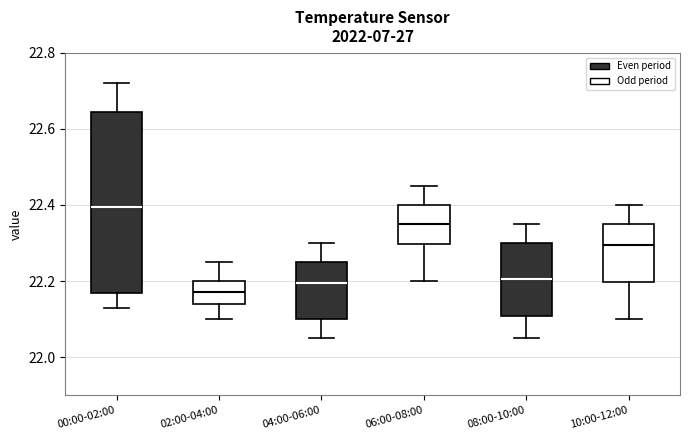

Where does the lower whisker of the box for 10:00-12:00 end on the y-axis? The values are not printed on the chart, so give them approximately, as read against the axis.

22.10